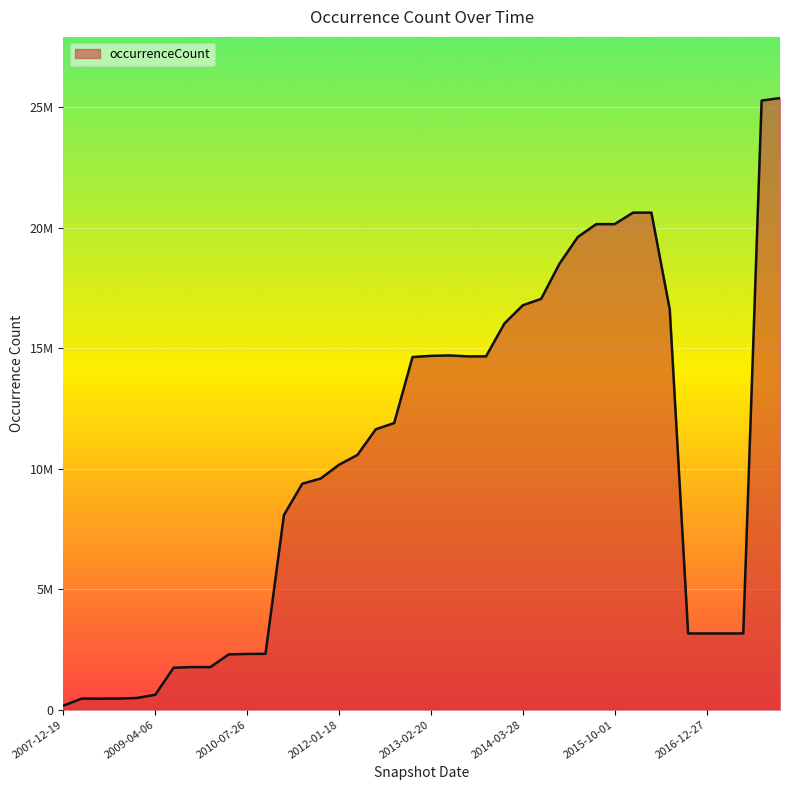

At which label does the data first exceed 10573748?

2012-07-13